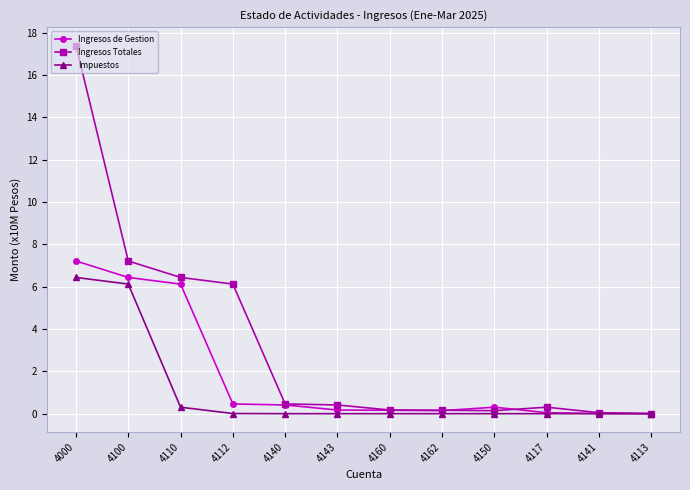

Which series has the widest spread of values?

Ingresos Totales